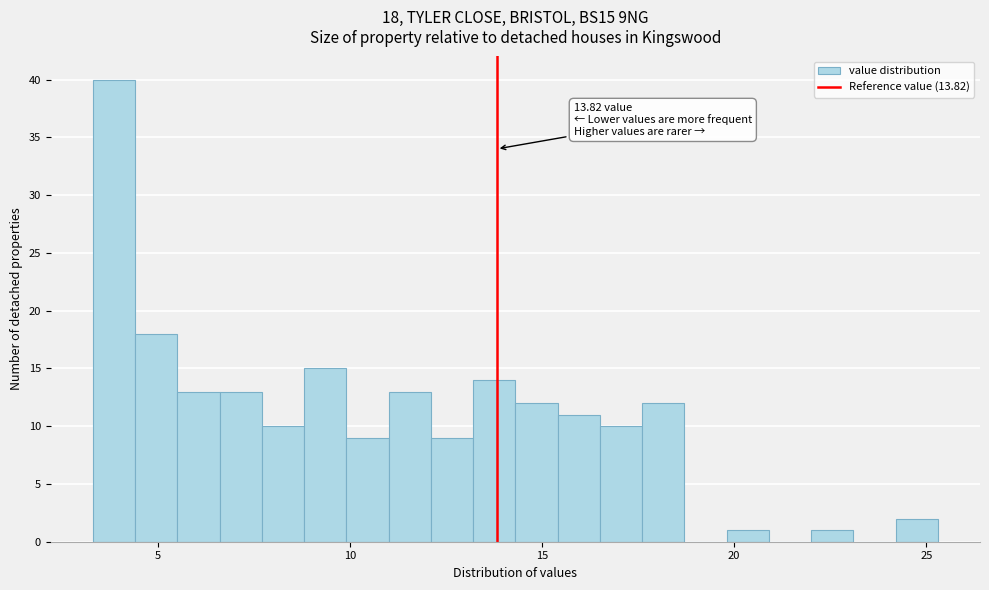

Around what value on the x-axis is the tallest bar? Give the approximate position of its centre, as read against the axis.

4.0